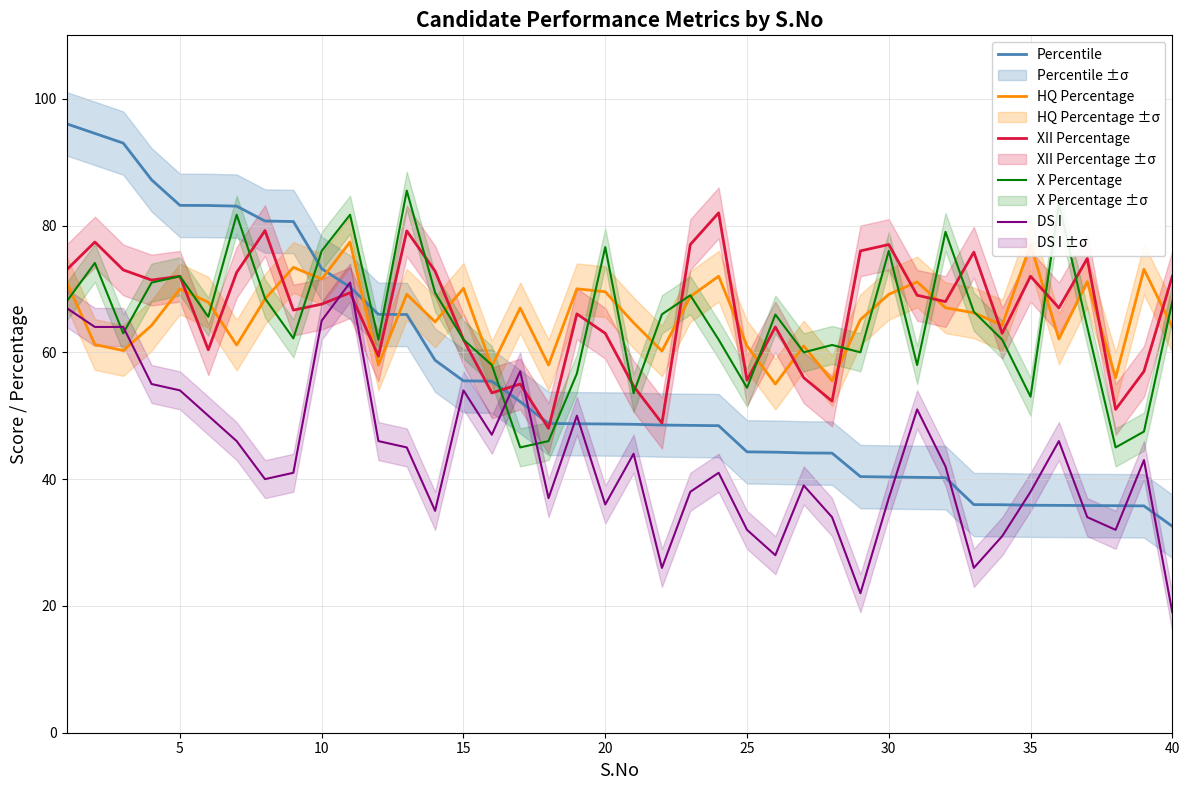

How many intersections are there between DS I and X Percentage?

4